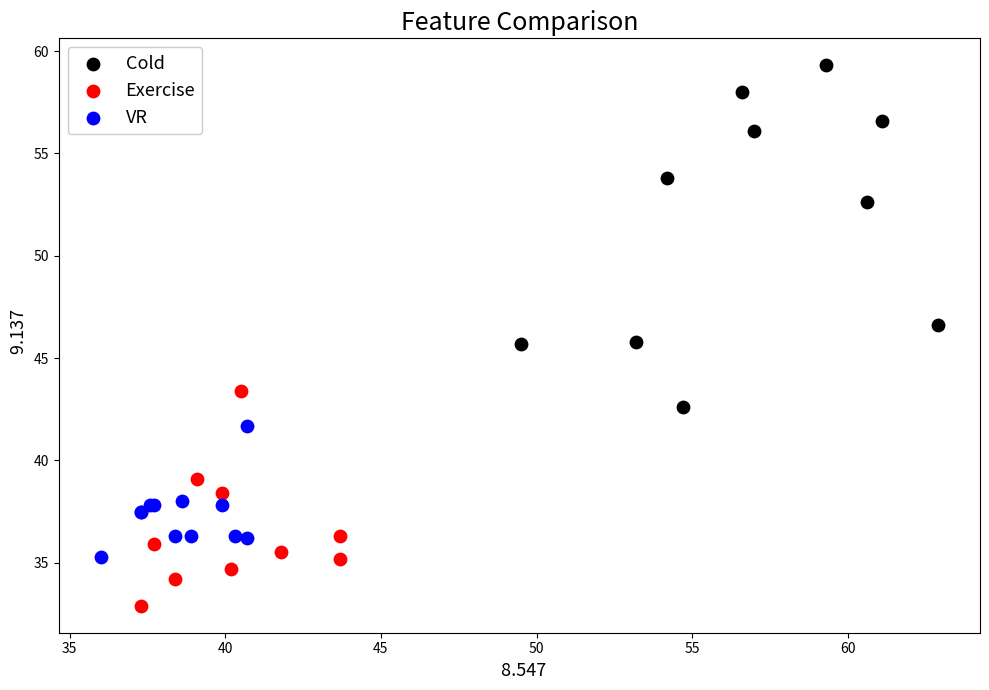

Which series has the widest spread of Y values?

Cold